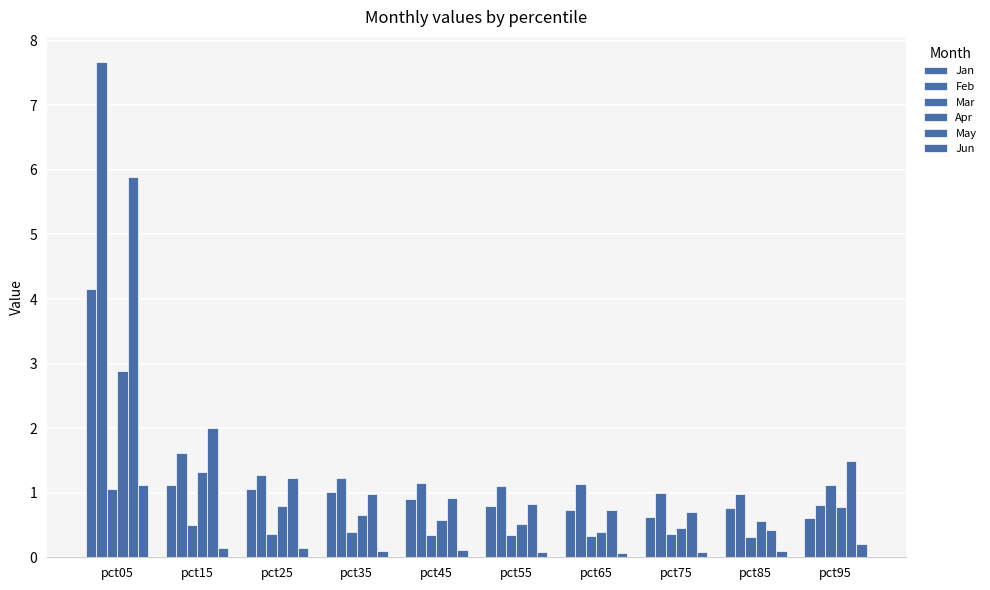

Rank the categories by Mar value from highest to lowest.

pct95, pct05, pct15, pct35, pct75, pct25, pct55, pct45, pct65, pct85